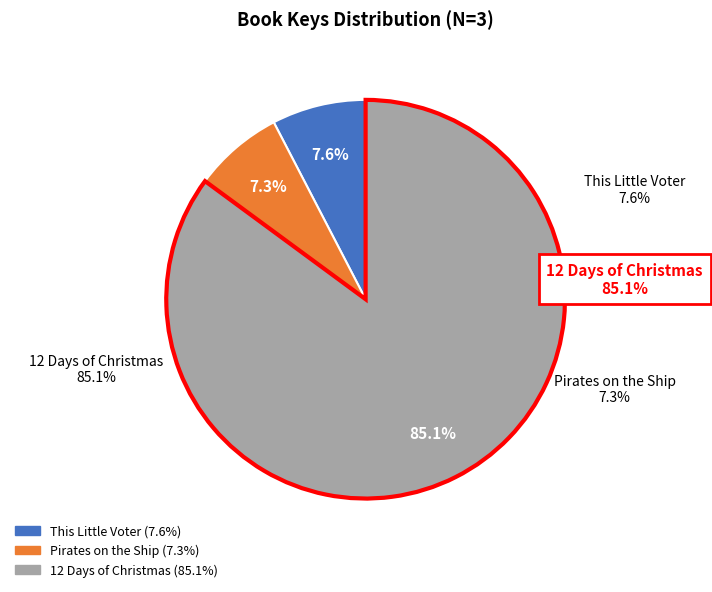

The This Little Voter slice represents 8% of the pie. True or false?

True